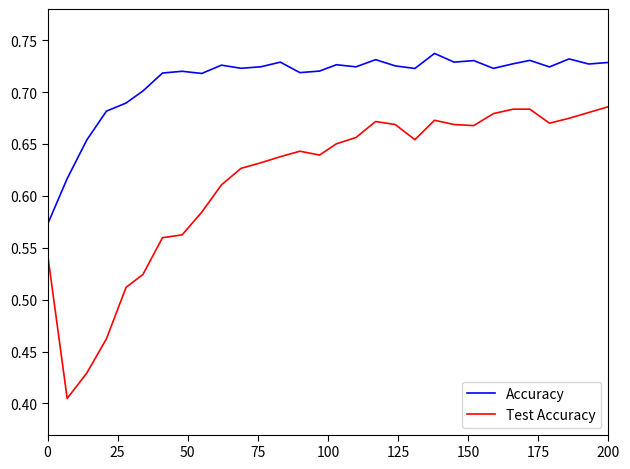

Which series has the largest range (max minus min)?

Test Accuracy